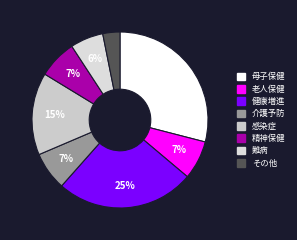

Count the number of slices in the pie.

8